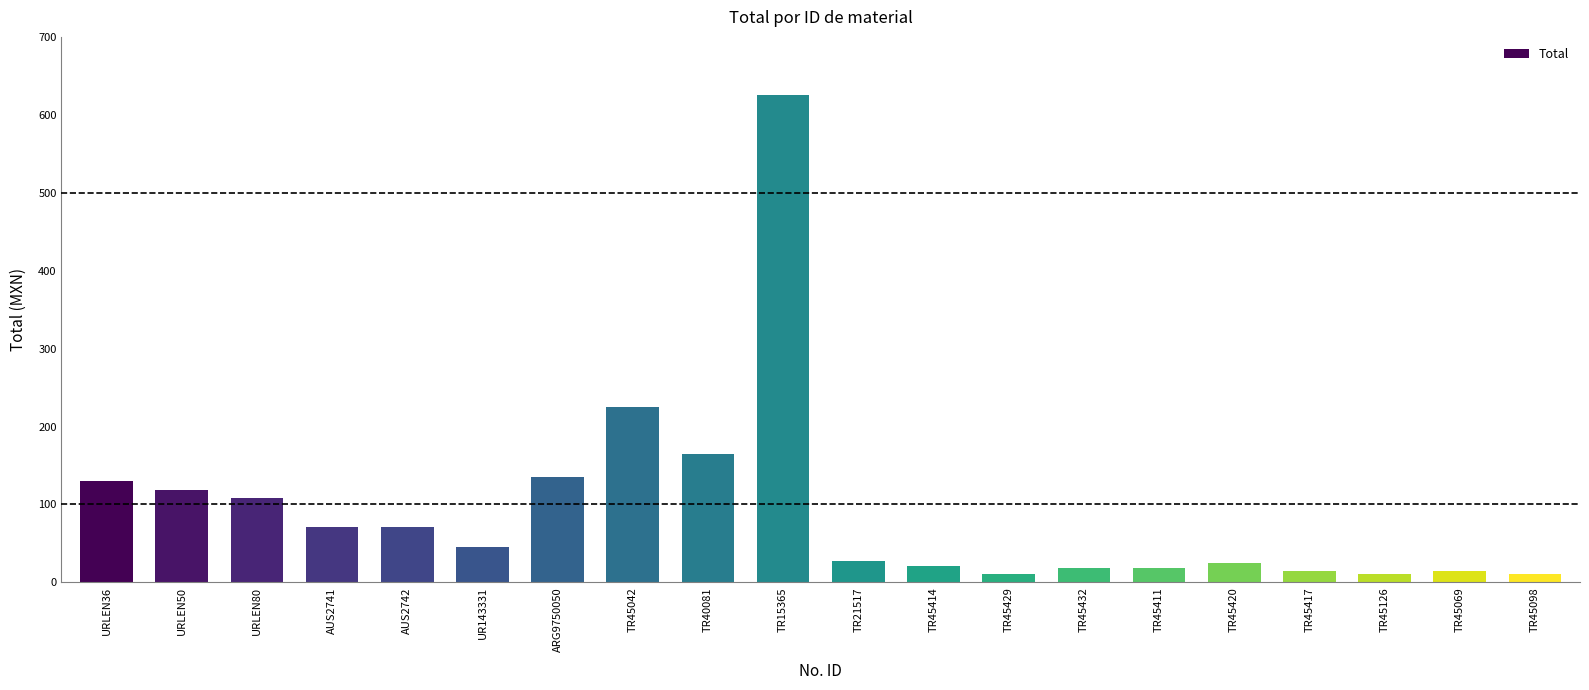

Is it true that the value at ARG9750050 is 66.4?

False